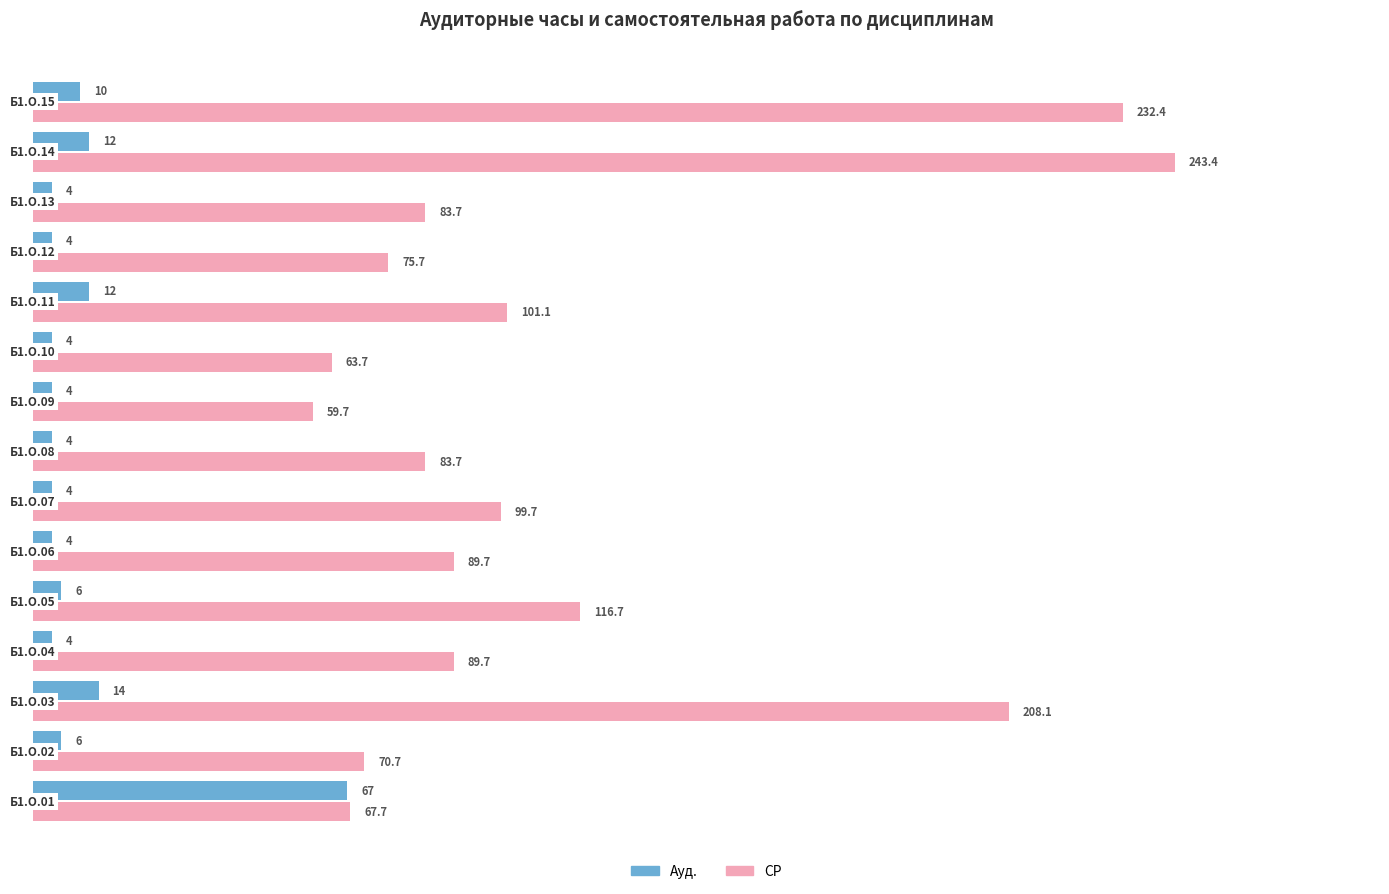

Which series has the widest spread of values?

СР